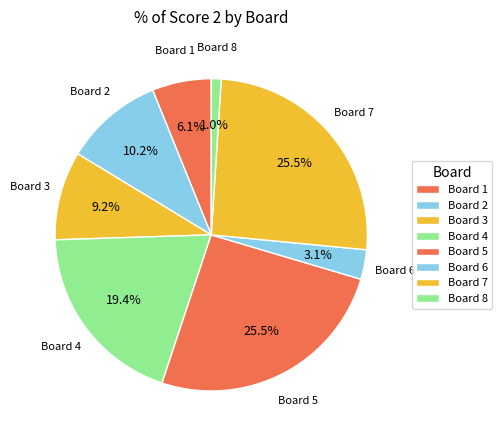

What percentage is NOT represented by Board 1?

93.9%